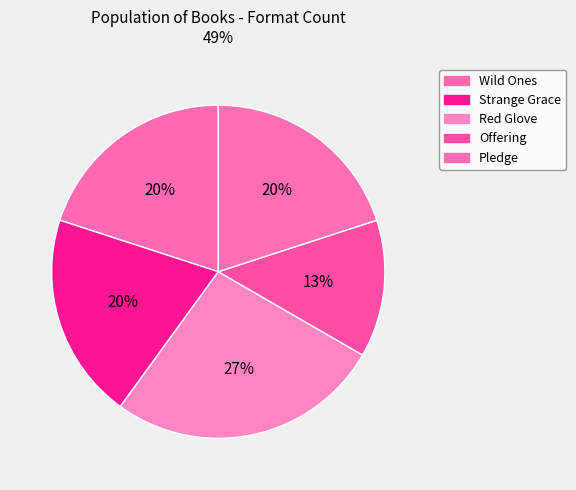

Which has a higher value, Red Glove or Wild Ones?

Red Glove